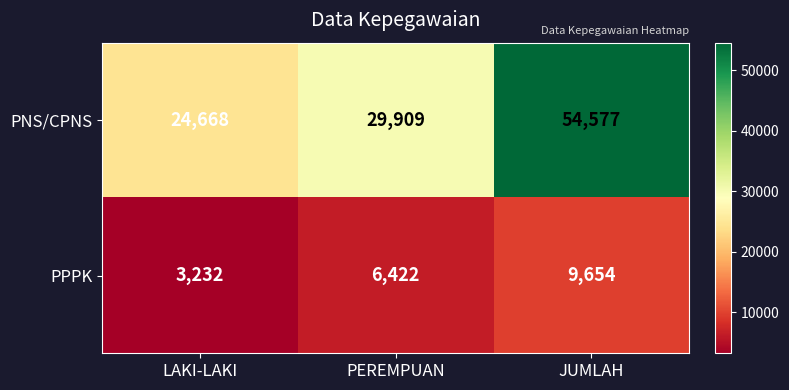

Is it true that PPPK equals 1636 at LAKI-LAKI?

False